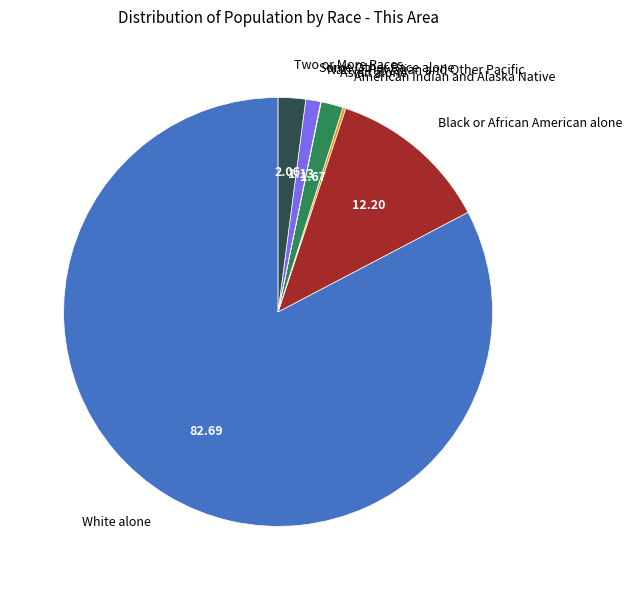

What is the majority slice?

White alone